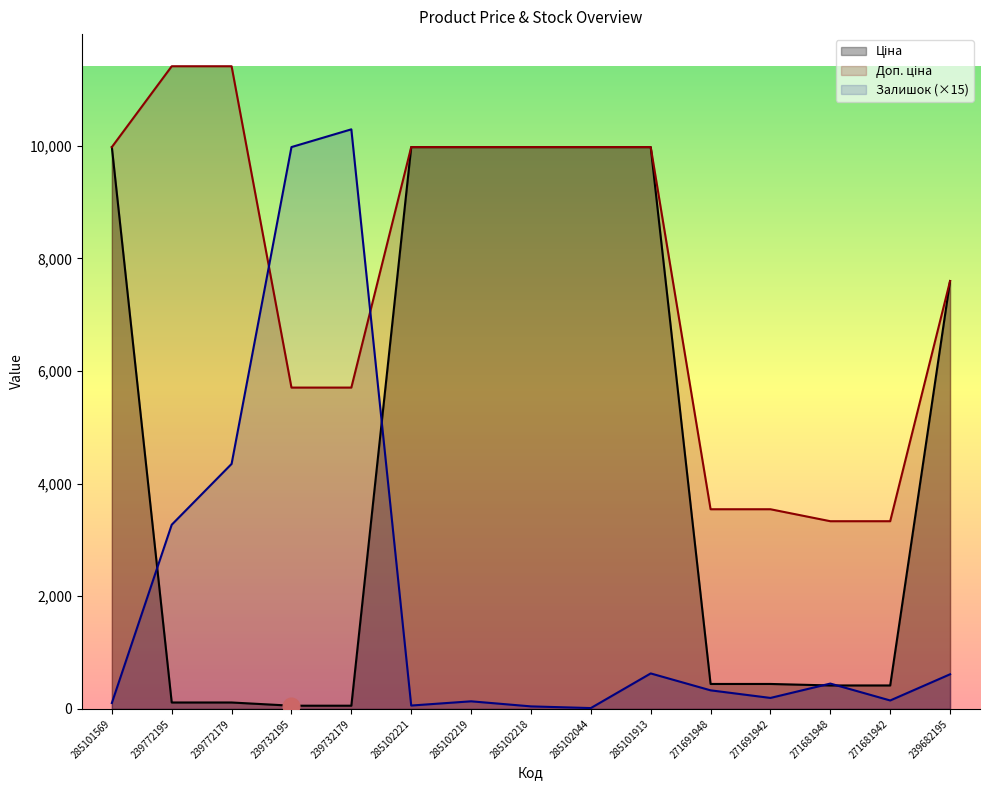

The value of Доп. ціна at 271681942 is 3332.5. True or false?

True